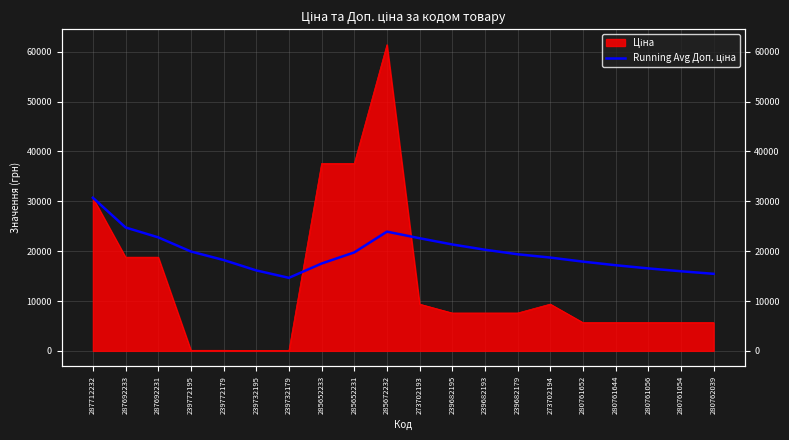

What position from the right is 280761652?

5